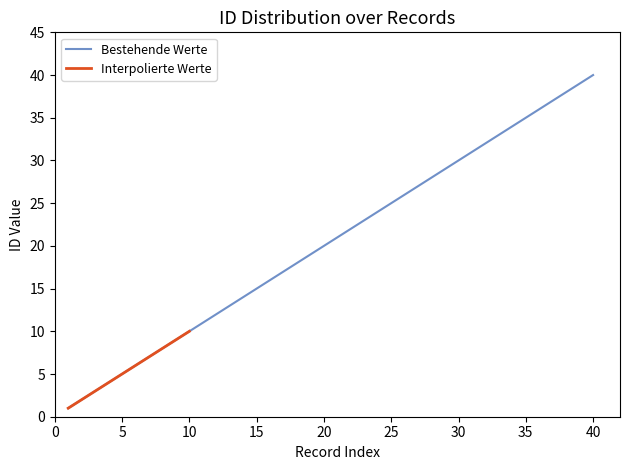

Reading right to left, transcribe all the data shown in this chart.

40	39	38	37	36	35	34	33	32	31	30	29	28	27	26	25	24	23	22	21	20	19	18	17	16	15	14	13	12	11	10	9	8	7	6	5	4	3	2	1